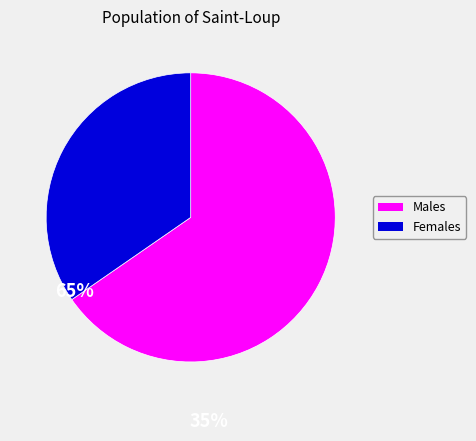

The Males slice represents 71% of the pie. True or false?

False